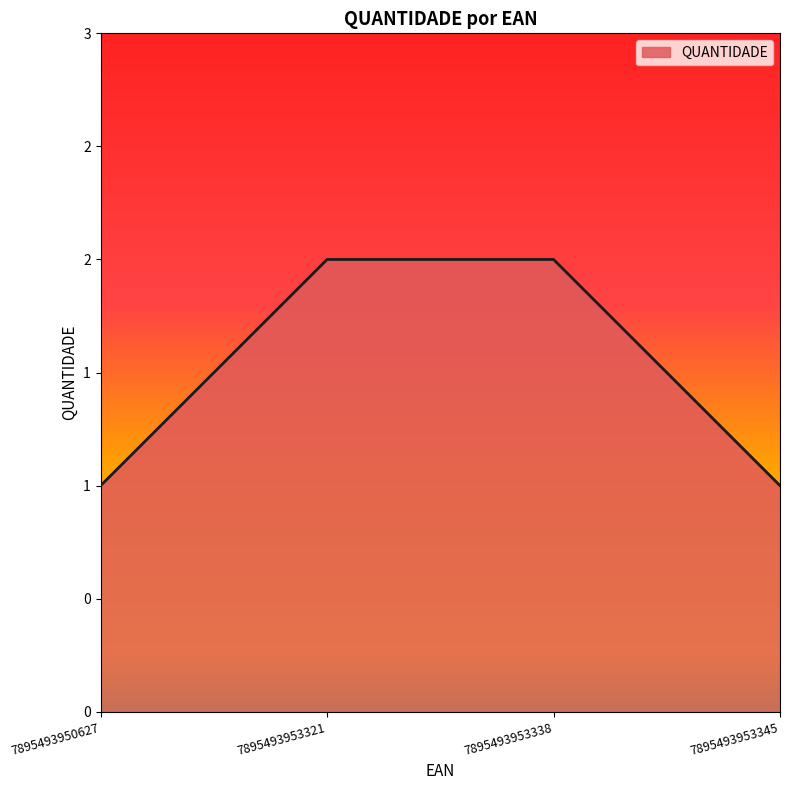

Rank the categories by value from highest to lowest.

7895493953321, 7895493953338, 7895493950627, 7895493953345